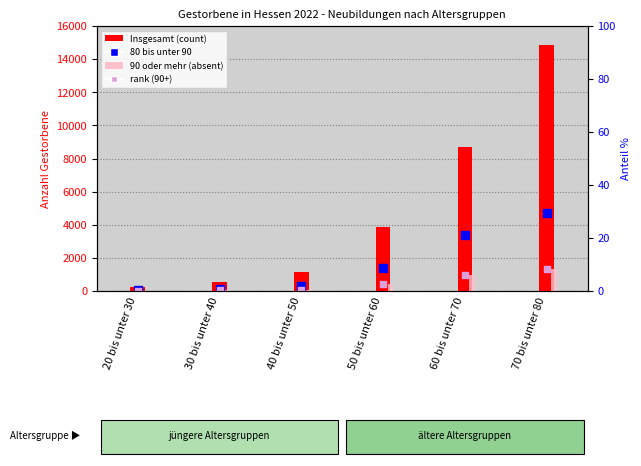

Is the value of rank (90+) at 70 bis unter 80 greater than the value of 80 bis unter 90 at 20 bis unter 30?

Yes